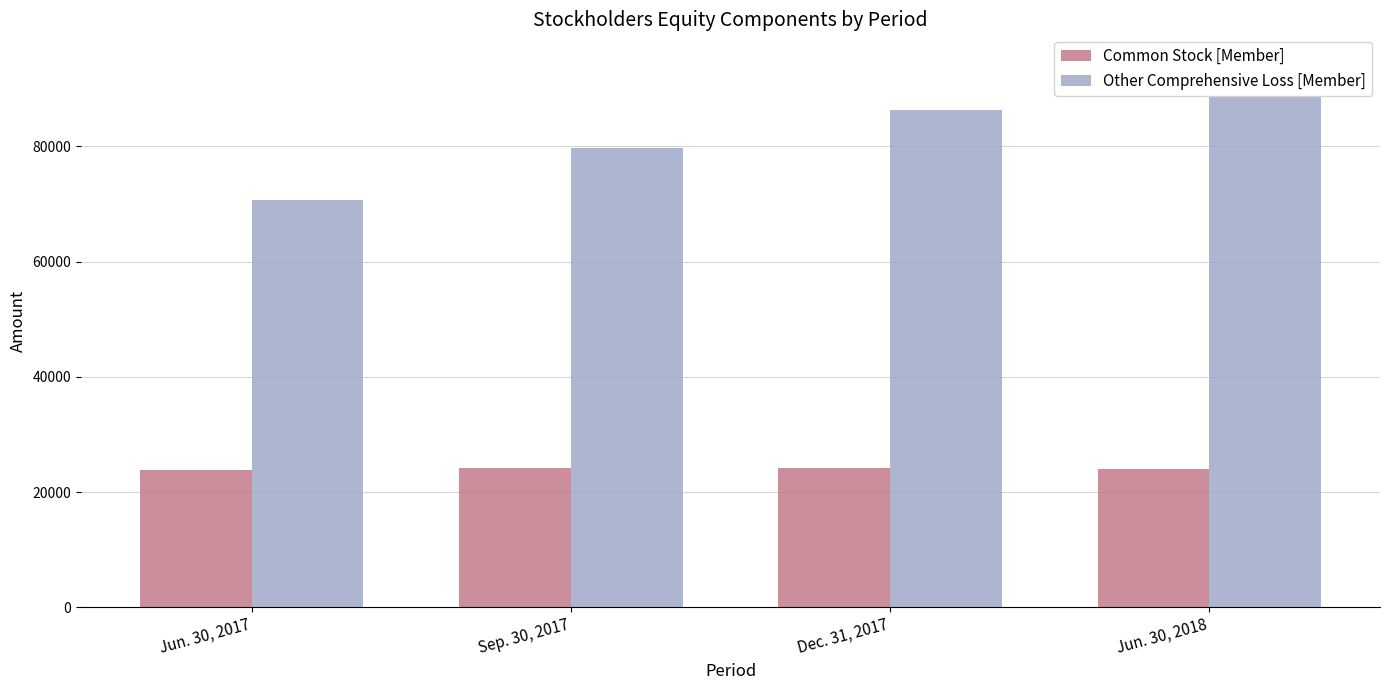

How many series are shown in this chart?

2